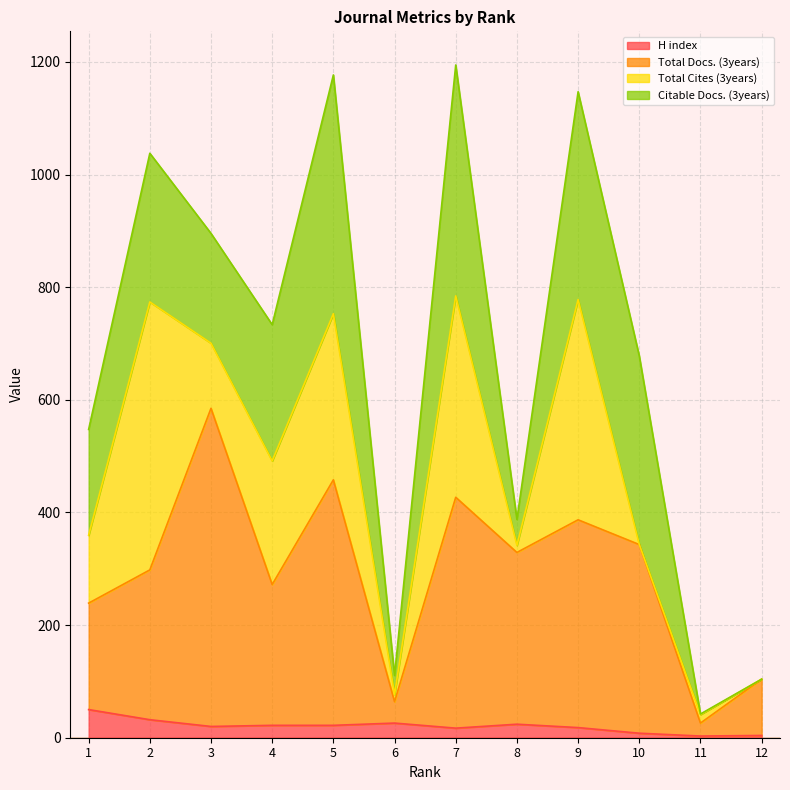

At which category does the chart reach its peak across all series?

3